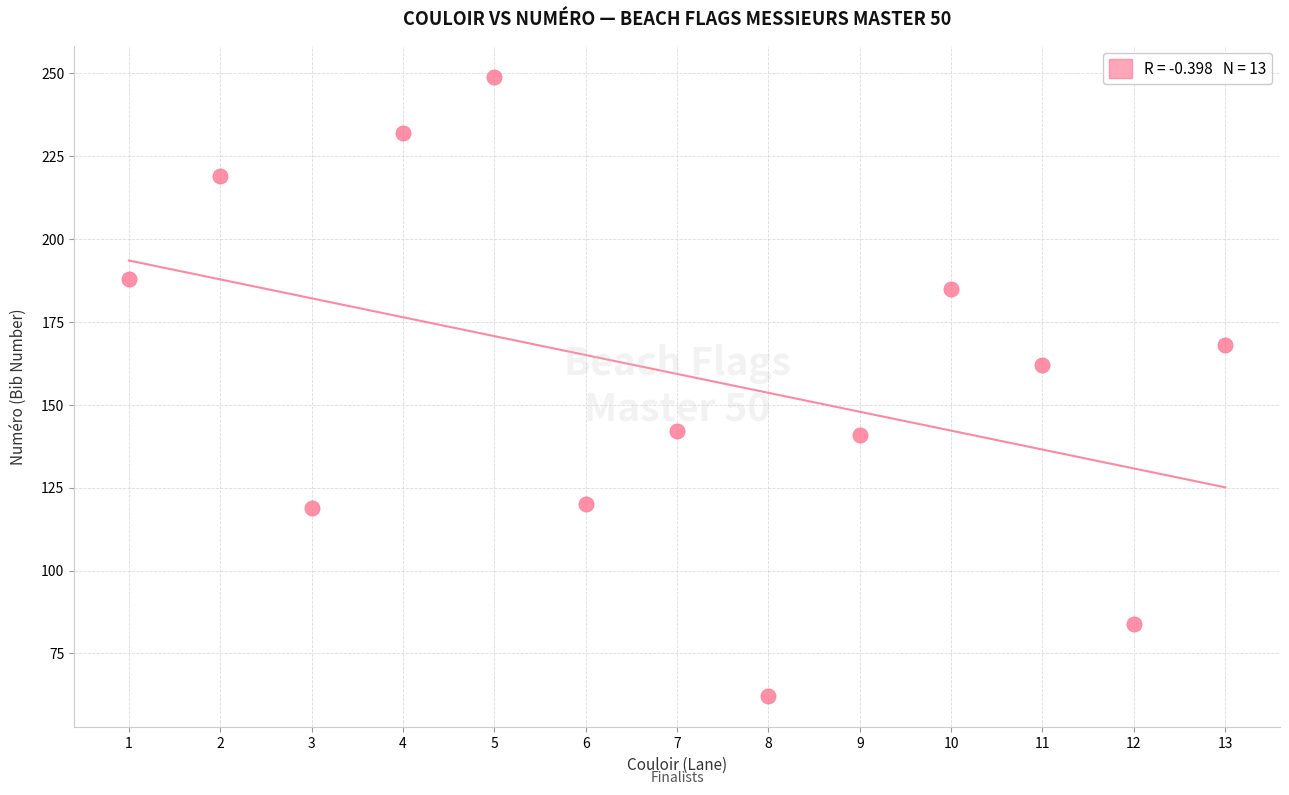

What is the range of X values (max minus min)?

12